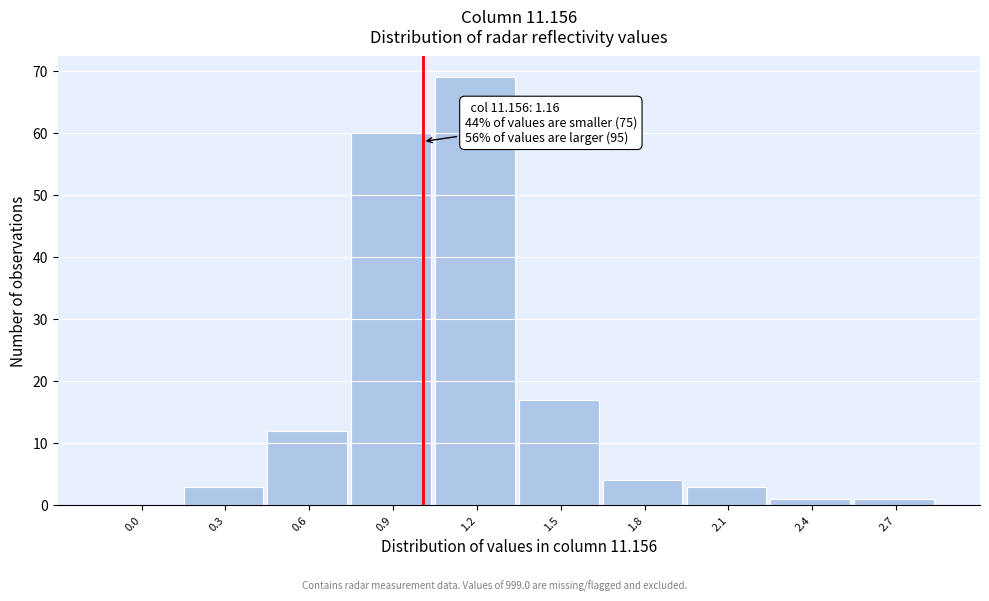

Reading left to right, transcribe all the data shown in this chart.

0.0=0	0.3=3	0.6=12	0.9=60	1.2=69	1.5=17	1.8=4	2.1=3	2.4=1	2.7=1